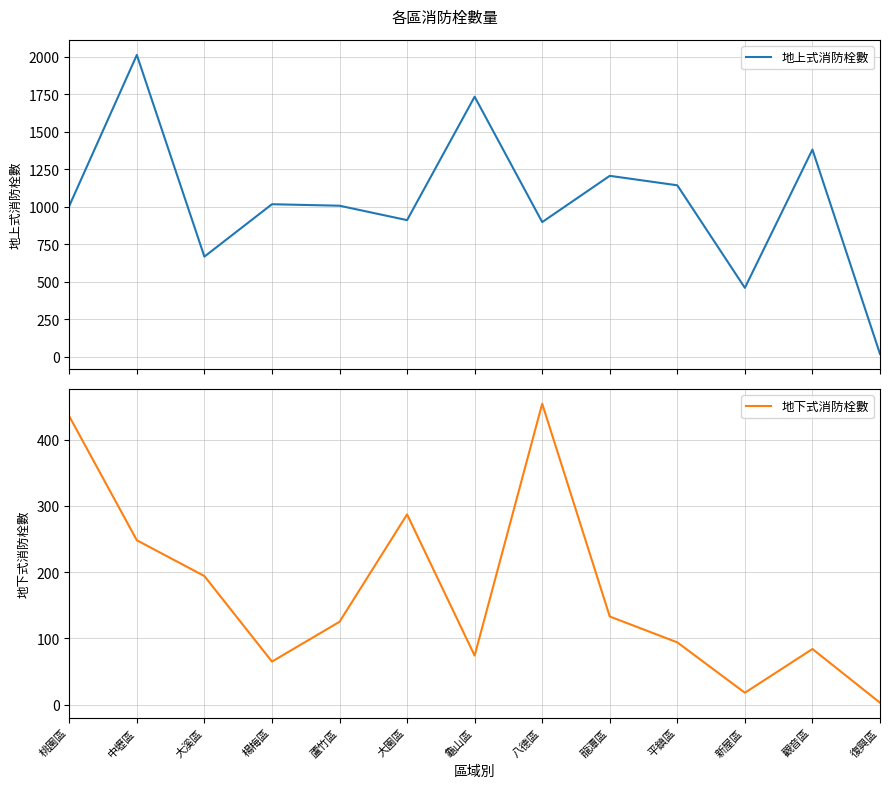

Rank the categories by 地下式消防栓數 value from lowest to highest.

復興區, 新屋區, 楊梅區, 龜山區, 觀音區, 平鎮區, 蘆竹區, 龍潭區, 大溪區, 中壢區, 大園區, 桃園區, 八德區